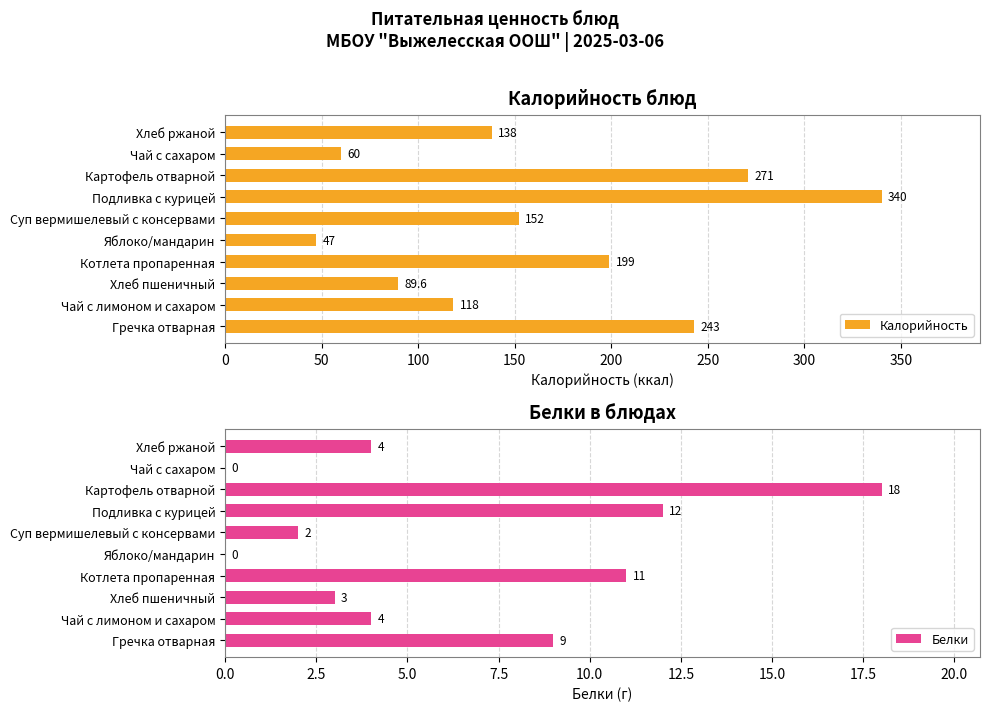

The Калорийность series shows 243.0 at Гречка отварная. True or false?

True